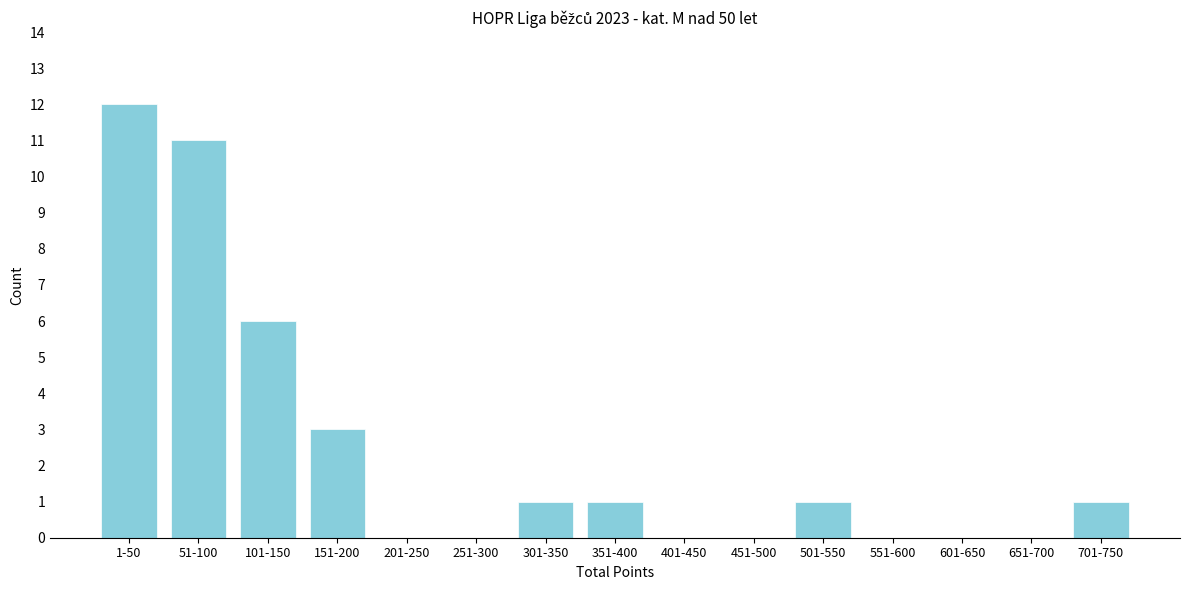

Reading right to left, list all the values displayed in this chart.

701-750=1	651-700=0	601-650=0	551-600=0	501-550=1	451-500=0	401-450=0	351-400=1	301-350=1	251-300=0	201-250=0	151-200=3	101-150=6	51-100=11	1-50=12